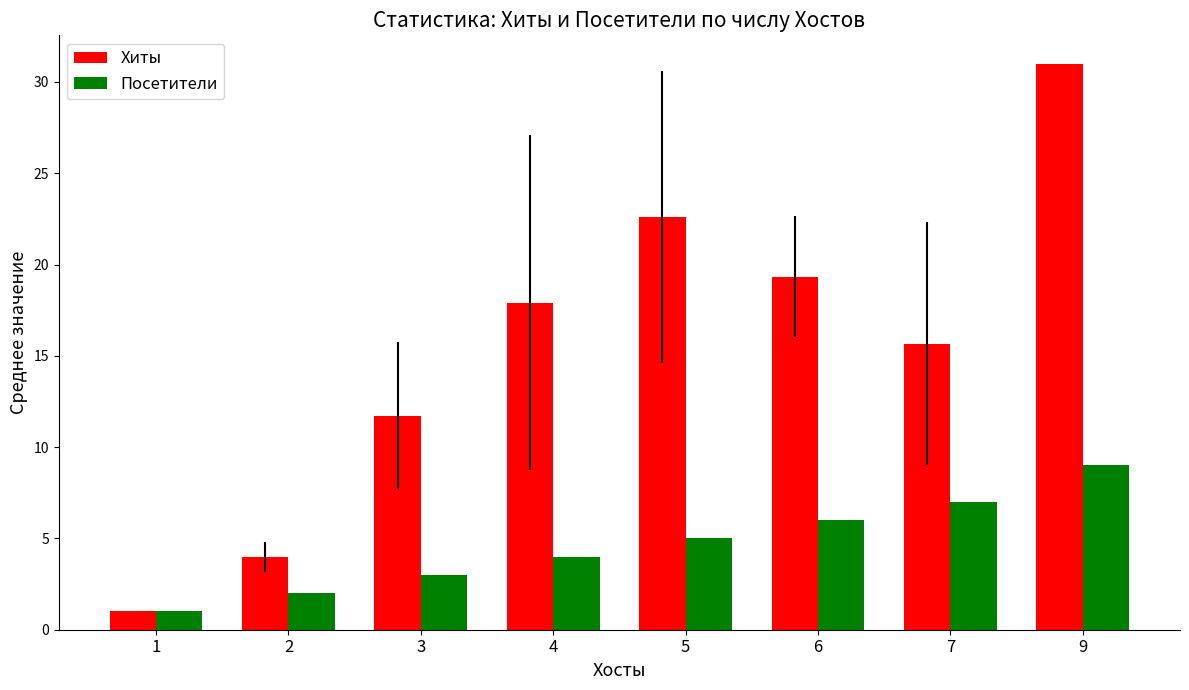

Reading left to right, list all the values displayed in this chart.

Хиты: 1.0	4.0	11.7	17.9	22.6	19.3	15.7	31.0
Посетители: 1.0	2.0	3.0	4.0	5.0	6.0	7.0	9.0